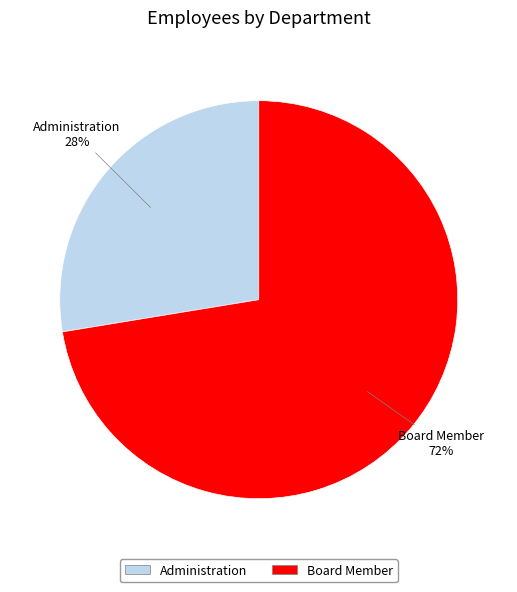

To the nearest percent, what portion does Administration represent?

28%